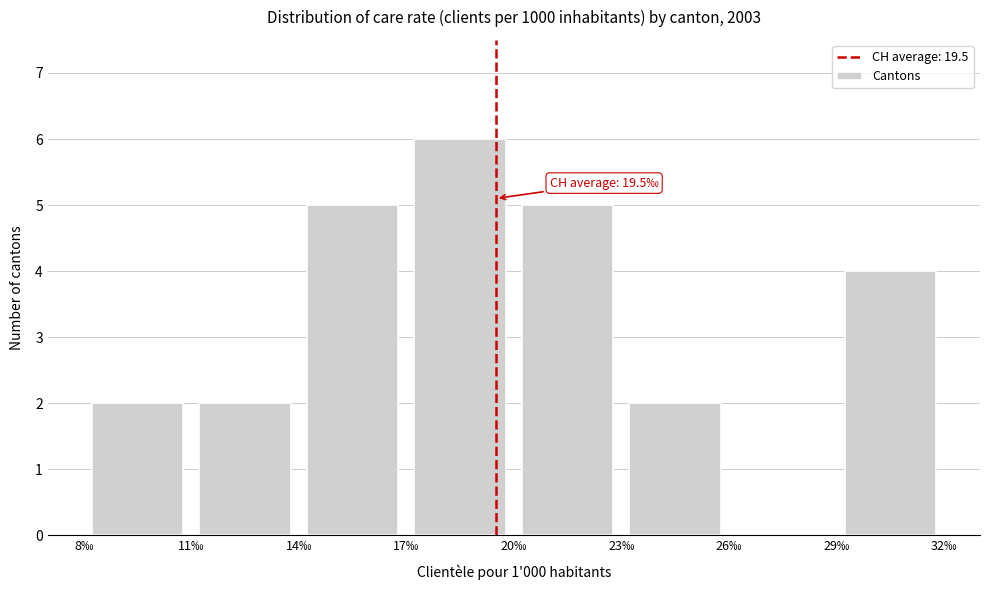

Which range on the x-axis has the tallest bar?

17 to 20